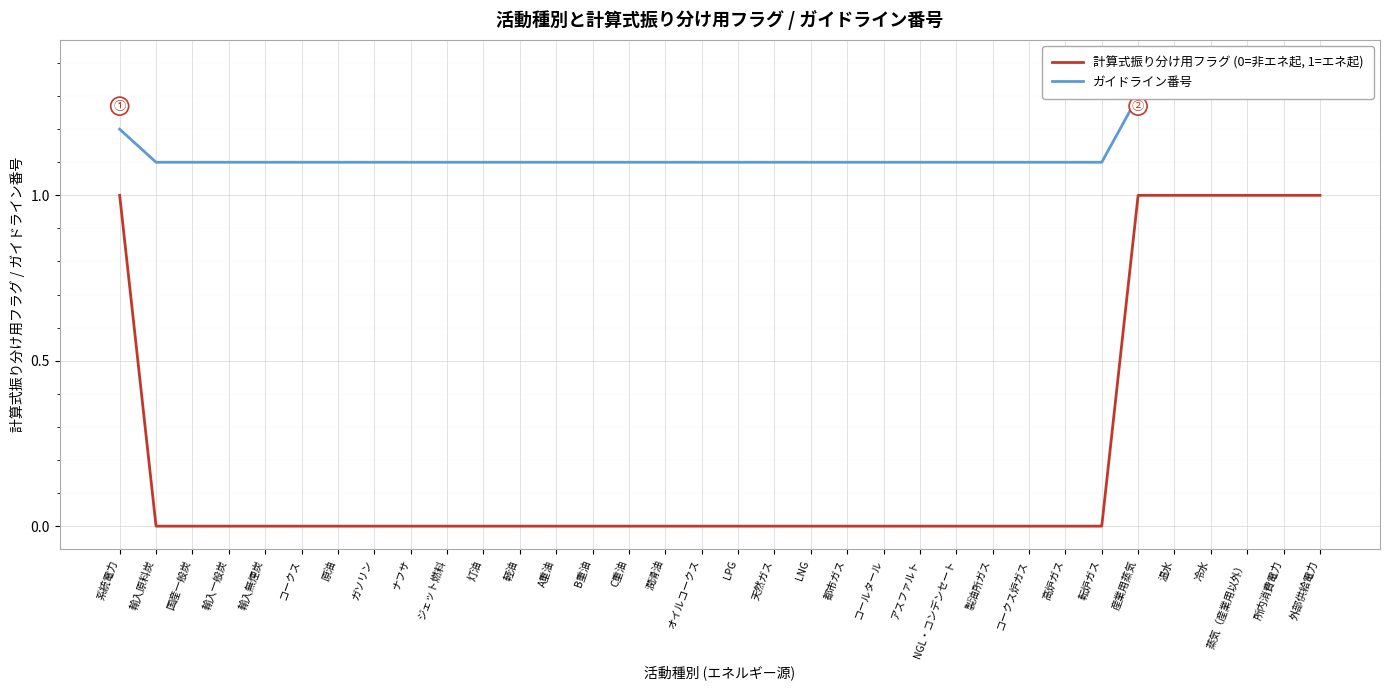

What is the label of the 20th point from the left?

LNG